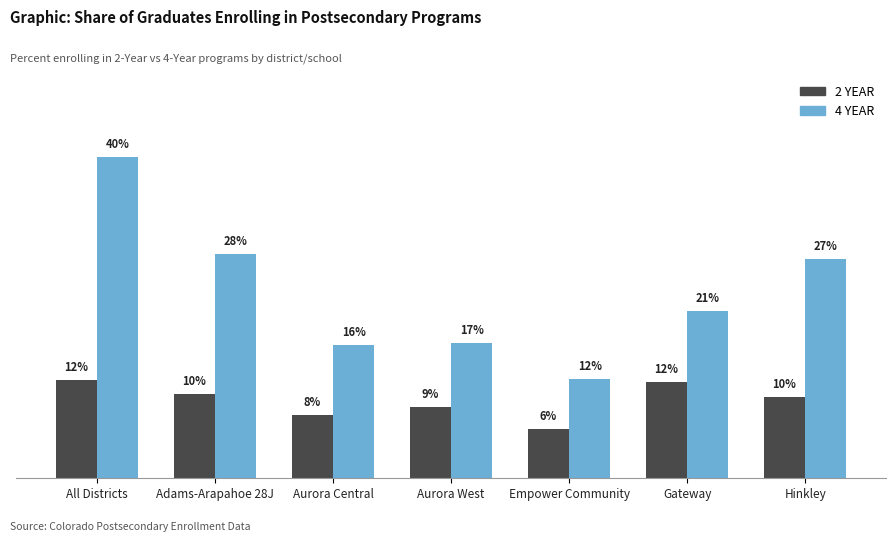

What are all the series names shown in the legend?

2 YEAR, 4 YEAR